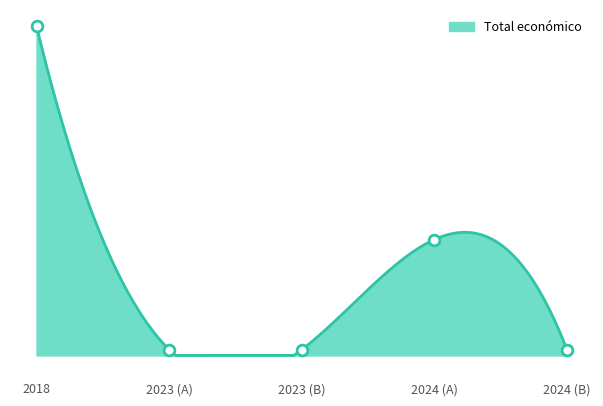

Which has a higher value, 2023 or 2024?

2024